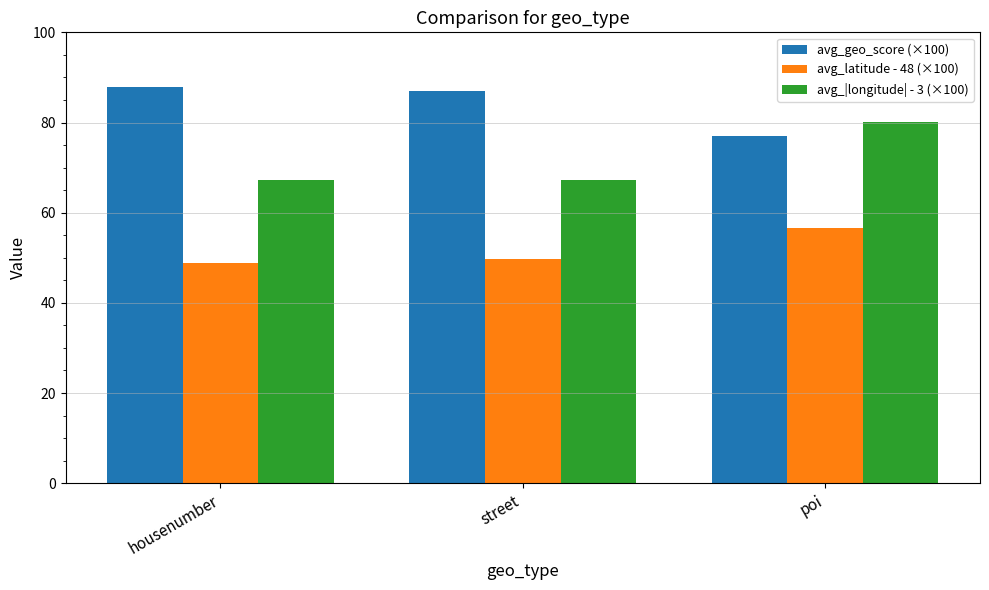

What is the difference between the maximum and minimum values in the avg_latitude - 48 (×100) series?

7.8